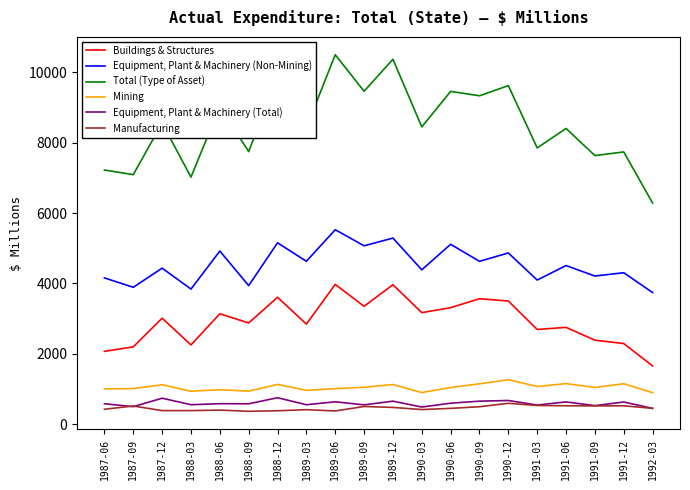

Between 1987-06 and 1990-06, which series saw the biggest shift?

Total (Type of Asset)